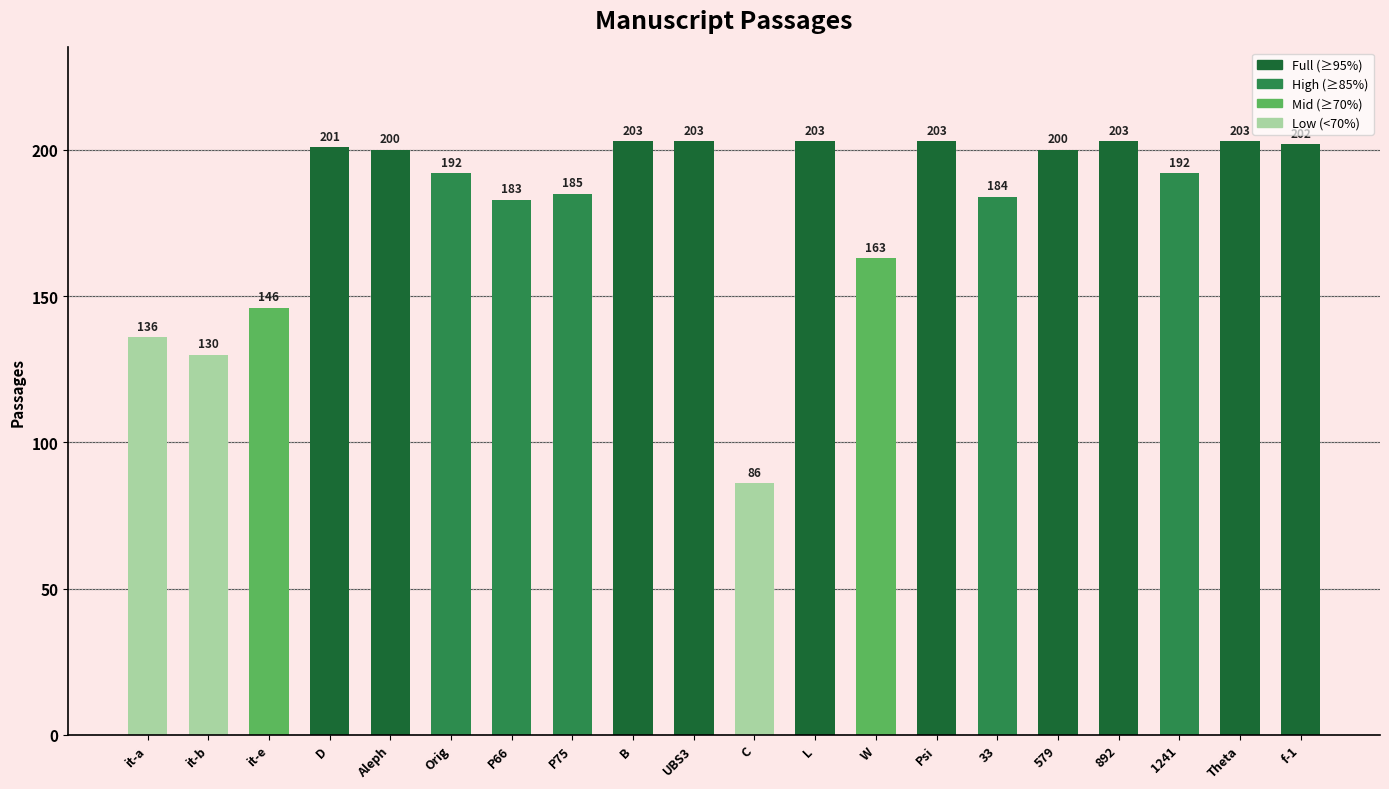

True or false: the data shows 200 at 579.

True